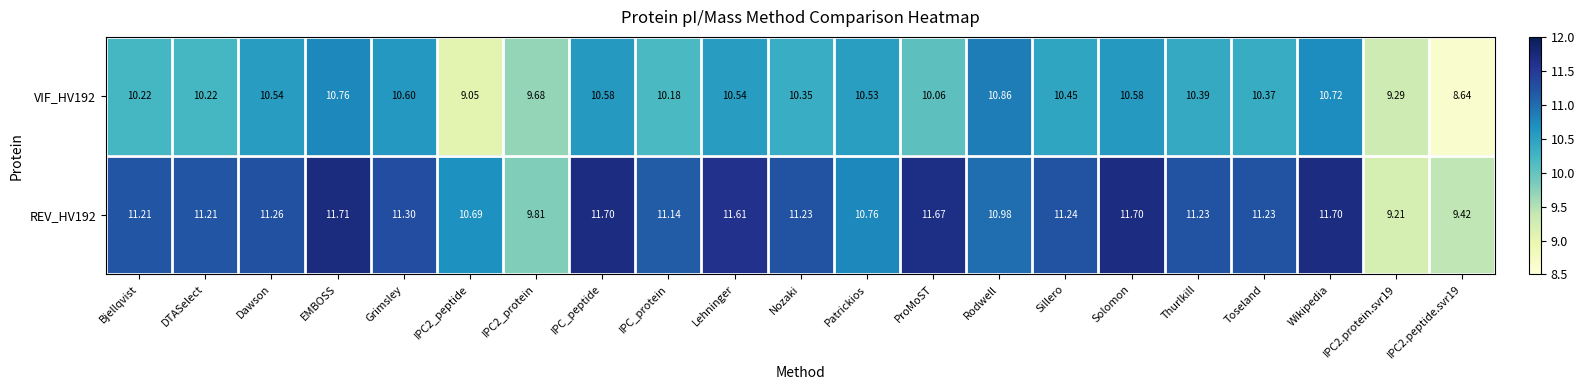

Which category has the highest value in the REV_HV192 series?

EMBOSS